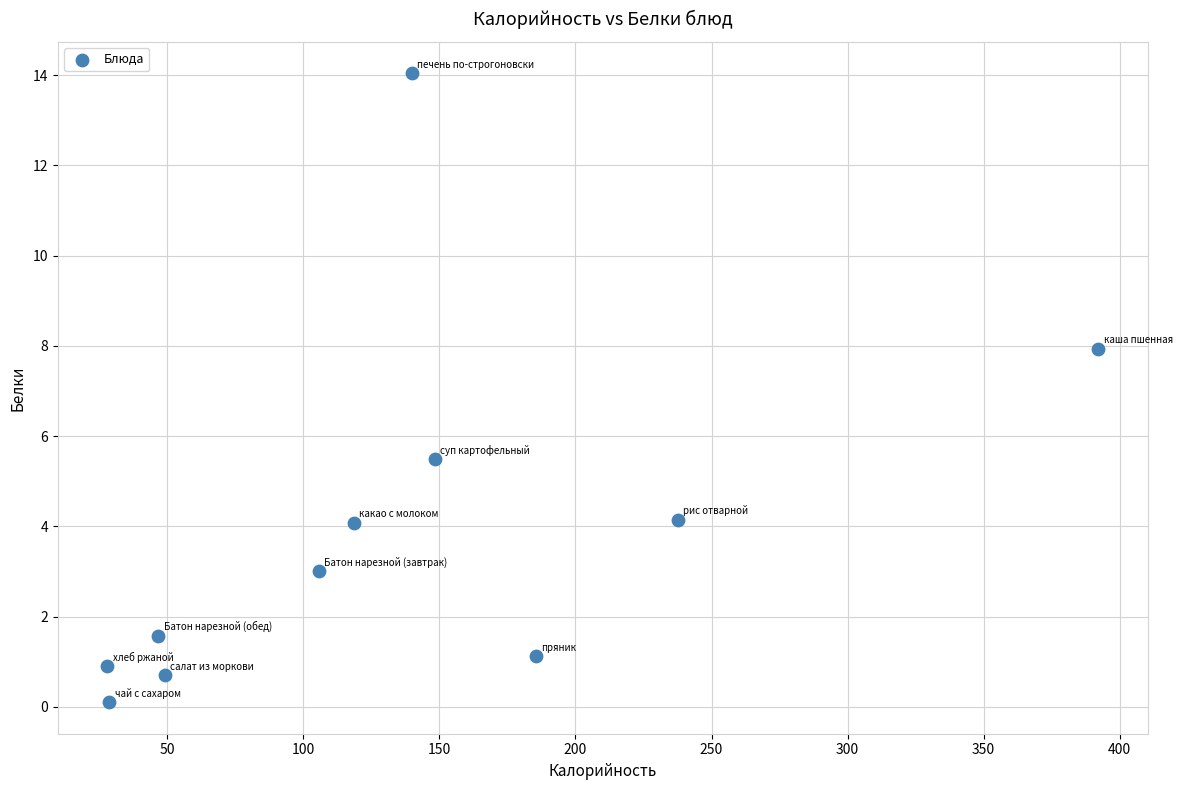

What Y value in the scatter plot is closest to 7?

7.9